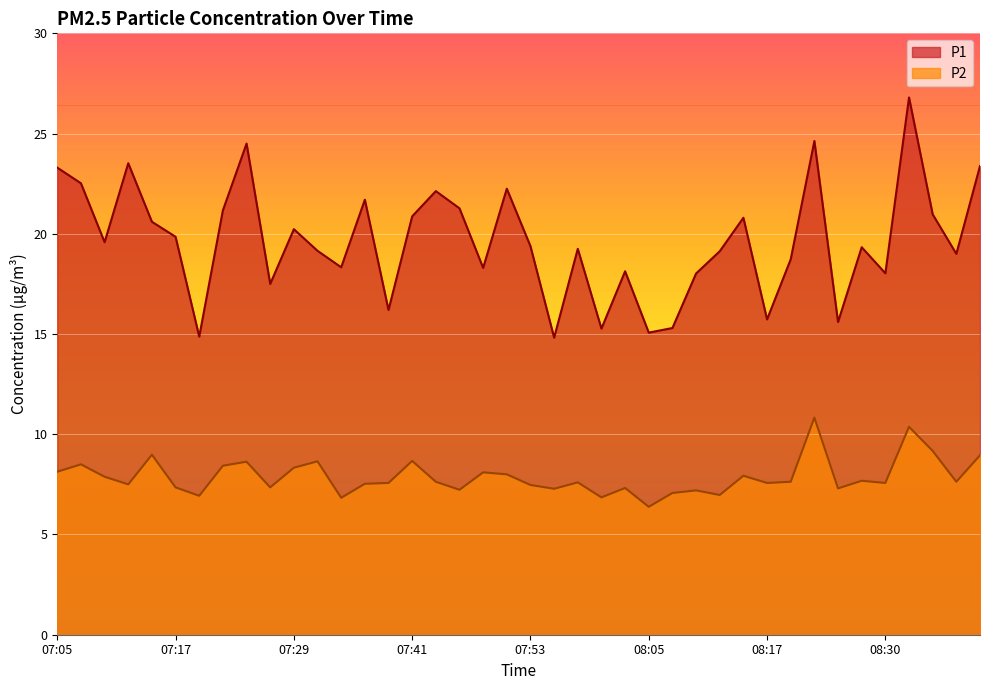

Is the value of P2 at 07:36 greater than the value of P1 at 08:34?

No